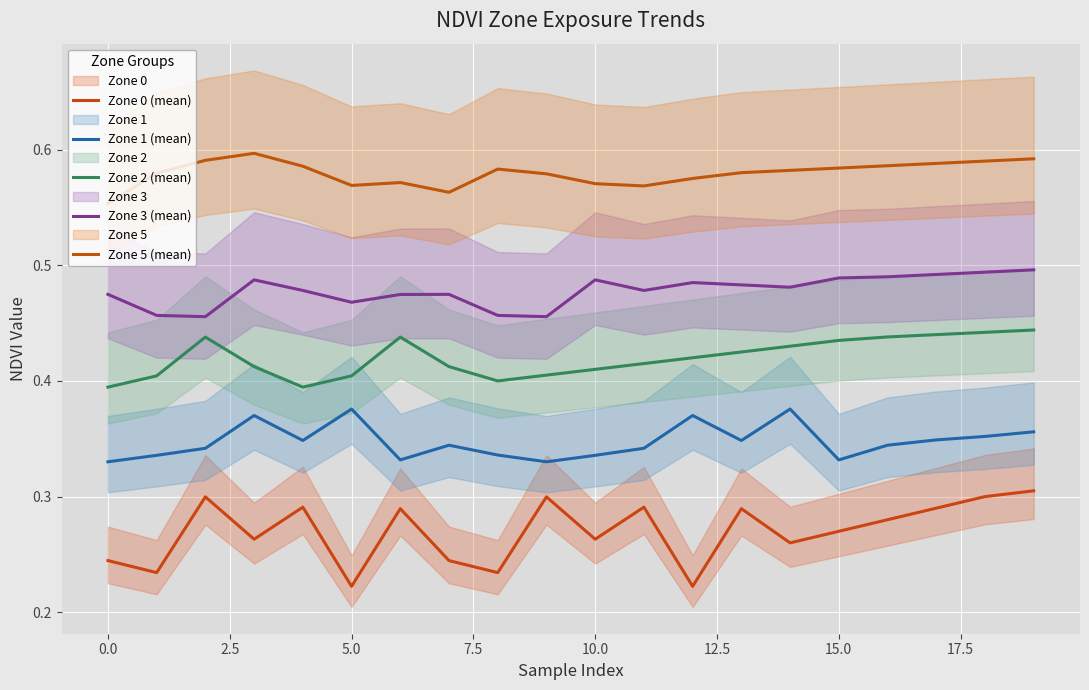

Reading left to right, extract all data points from this chart.

Zone 0 (mean): 0.2	0.2	0.3	0.3	0.3	0.2	0.3	0.2	0.2	0.3	0.3	0.3	0.2	0.3	0.3	0.3	0.3	0.3	0.3	0.3
Zone 1 (mean): 0.3	0.3	0.3	0.4	0.3	0.4	0.3	0.3	0.3	0.3	0.3	0.3	0.4	0.3	0.4	0.3	0.3	0.3	0.4	0.4
Zone 2 (mean): 0.4	0.4	0.4	0.4	0.4	0.4	0.4	0.4	0.4	0.4	0.4	0.4	0.4	0.4	0.4	0.4	0.4	0.4	0.4	0.4
Zone 3 (mean): 0.5	0.5	0.5	0.5	0.5	0.5	0.5	0.5	0.5	0.5	0.5	0.5	0.5	0.5	0.5	0.5	0.5	0.5	0.5	0.5
Zone 5 (mean): 0.6	0.6	0.6	0.6	0.6	0.6	0.6	0.6	0.6	0.6	0.6	0.6	0.6	0.6	0.6	0.6	0.6	0.6	0.6	0.6